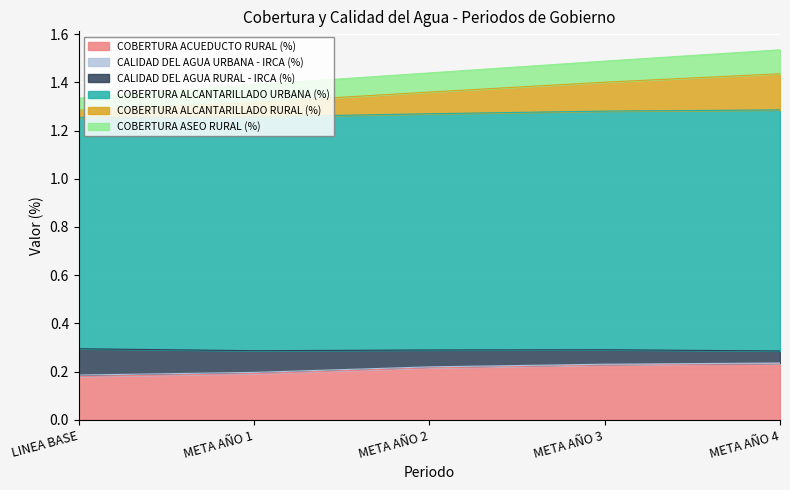

Is it true that COBERTURA ACUEDUCTO RURAL (%) equals 0.4 at META AÑO 2?

False